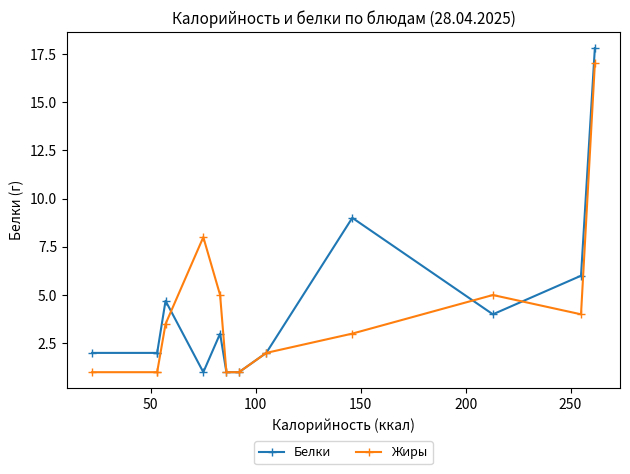

What is the difference between the maximum and minimum values in the Жиры series?

16.0